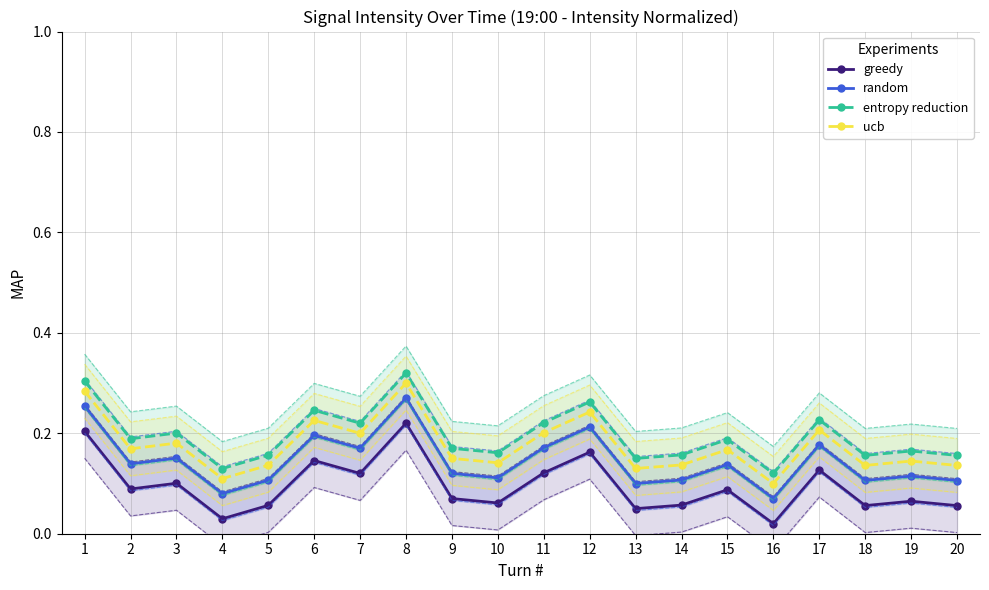

Reading left to right, extract all data points from this chart.

greedy: 0.2	0.1	0.1	0.0	0.1	0.1	0.1	0.2	0.1	0.1	0.1	0.2	0.0	0.1	0.1	0.0	0.1	0.1	0.1	0.1
random: 0.3	0.1	0.2	0.1	0.1	0.2	0.2	0.3	0.1	0.1	0.2	0.2	0.1	0.1	0.1	0.1	0.2	0.1	0.1	0.1
entropy reduction: 0.3	0.2	0.2	0.1	0.2	0.2	0.2	0.3	0.2	0.2	0.2	0.3	0.1	0.2	0.2	0.1	0.2	0.2	0.2	0.2
ucb: 0.3	0.2	0.2	0.1	0.1	0.2	0.2	0.3	0.2	0.1	0.2	0.2	0.1	0.1	0.2	0.1	0.2	0.1	0.1	0.1